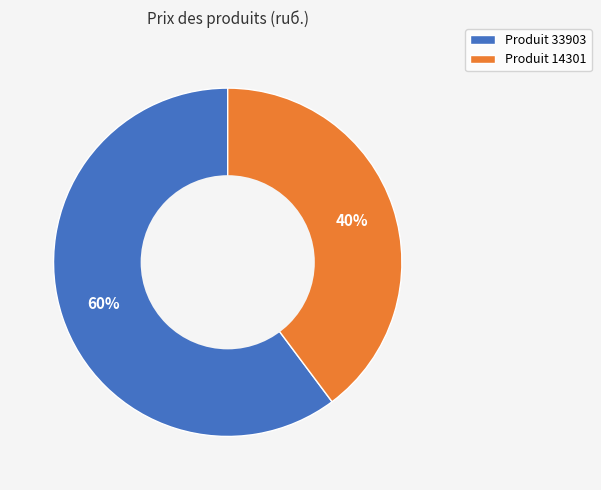

Approximately how many times larger is the value at Produit 33903 compared to Produit 14301?

1.5